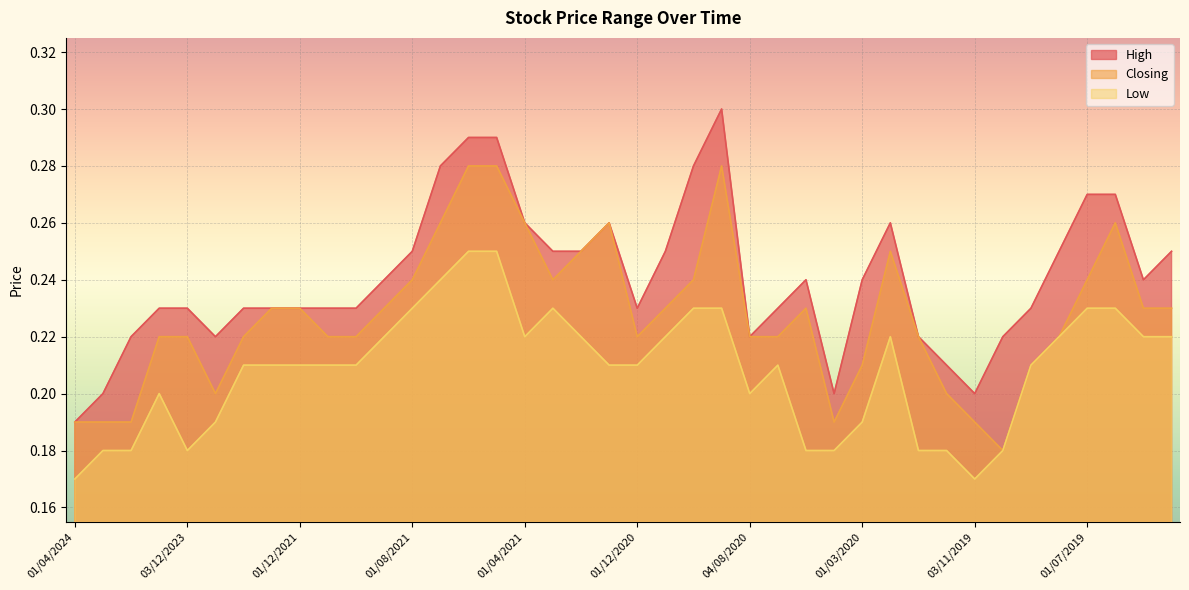

What is the label of the 22nd point from the left?

01/11/2020